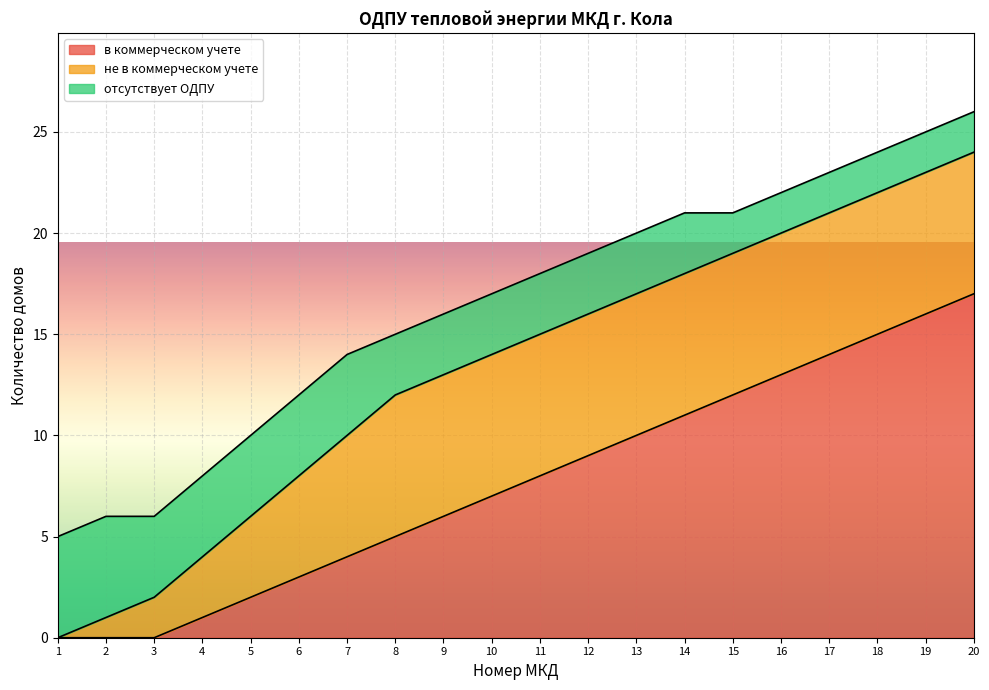

What is the total value across all series at 14?

21